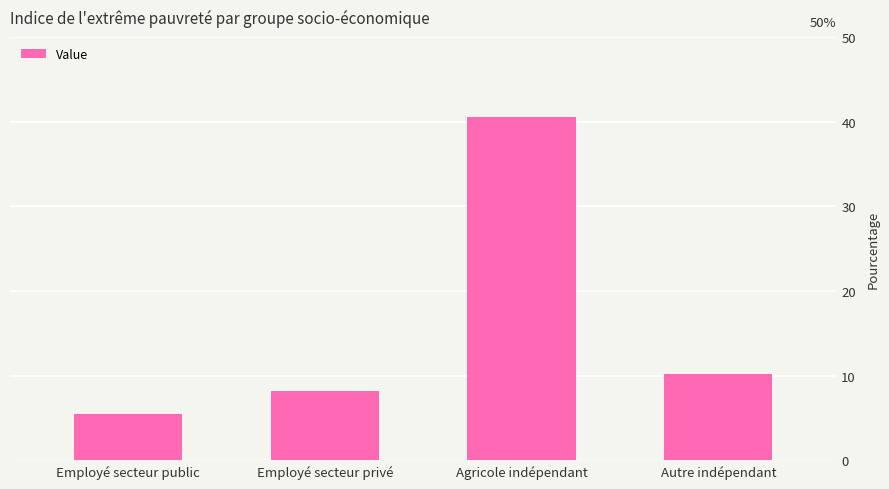

The value at Autre indépendant is 10.2. True or false?

True